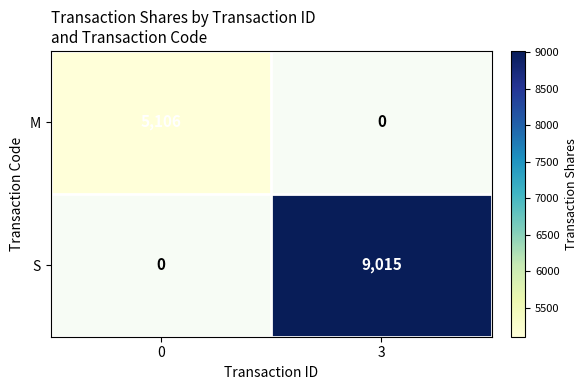

Rank the series at 3 from highest to lowest value.

S, M